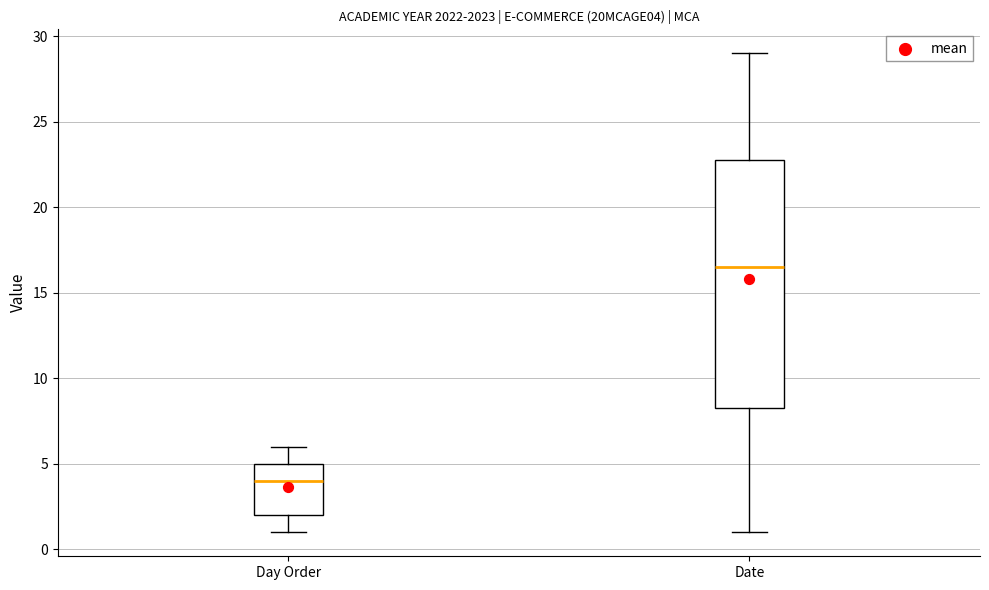

Where does the lower whisker of the box for Date end on the y-axis? The values are not printed on the chart, so give them approximately, as read against the axis.

1.0